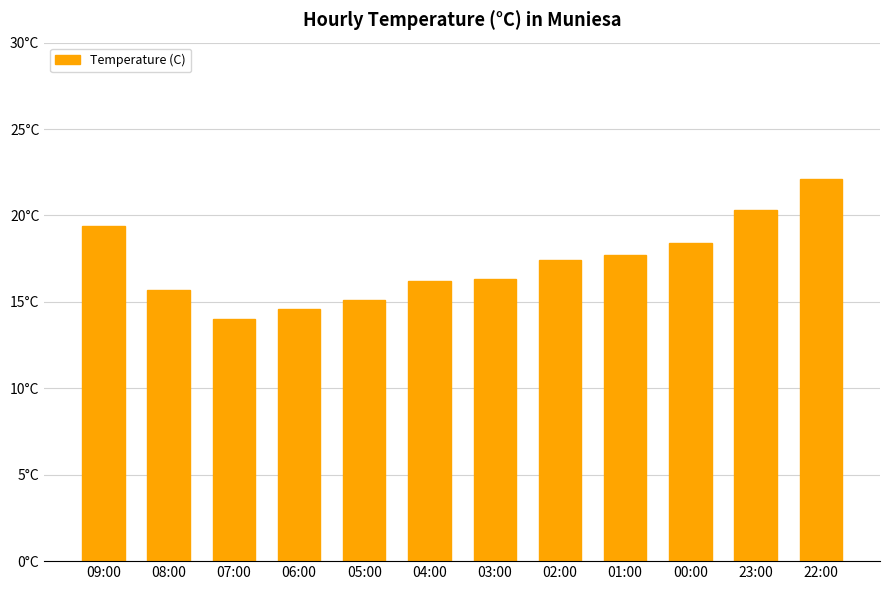

The value at 09:00 is 19.4. True or false?

True